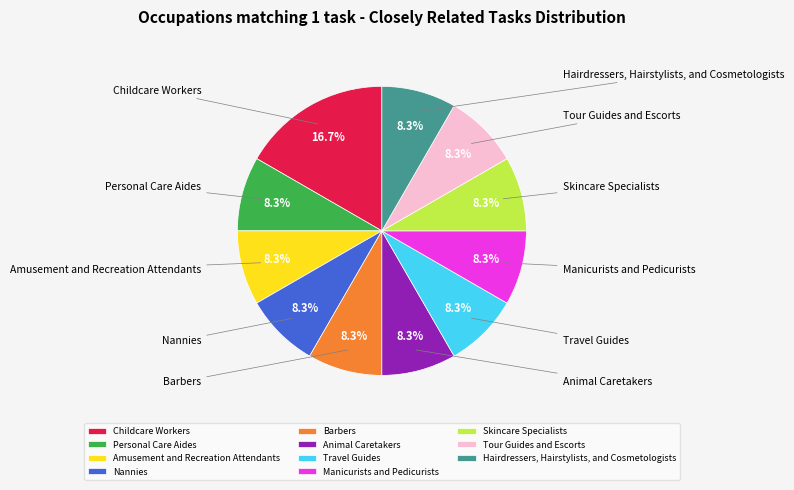

To the nearest percent, what is the difference between the Childcare Workers and Amusement and Recreation Attendants slice percentages?

8%